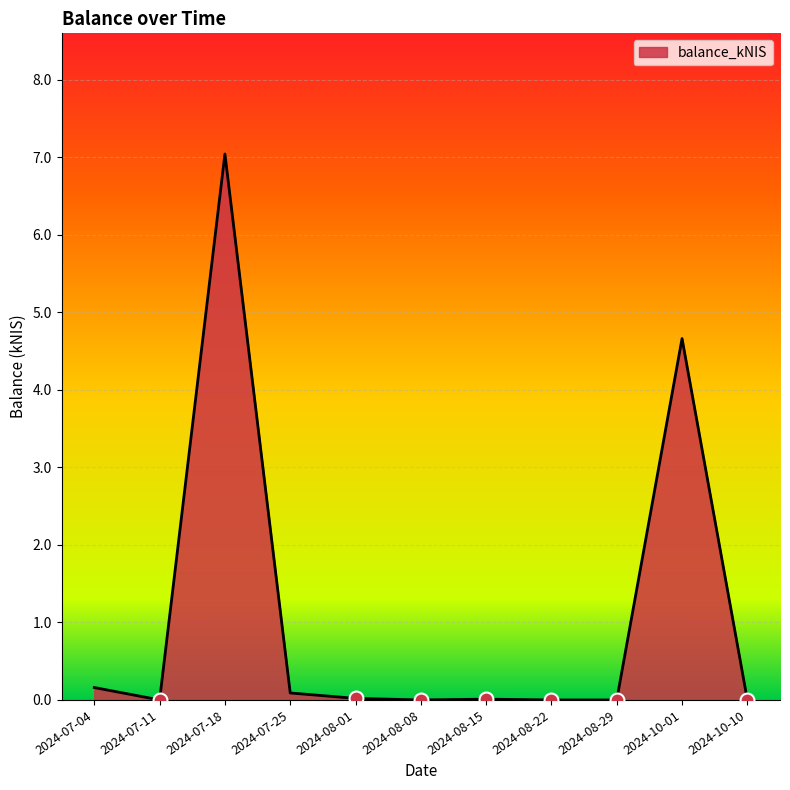

What is the difference between the maximum and minimum values?

7.0